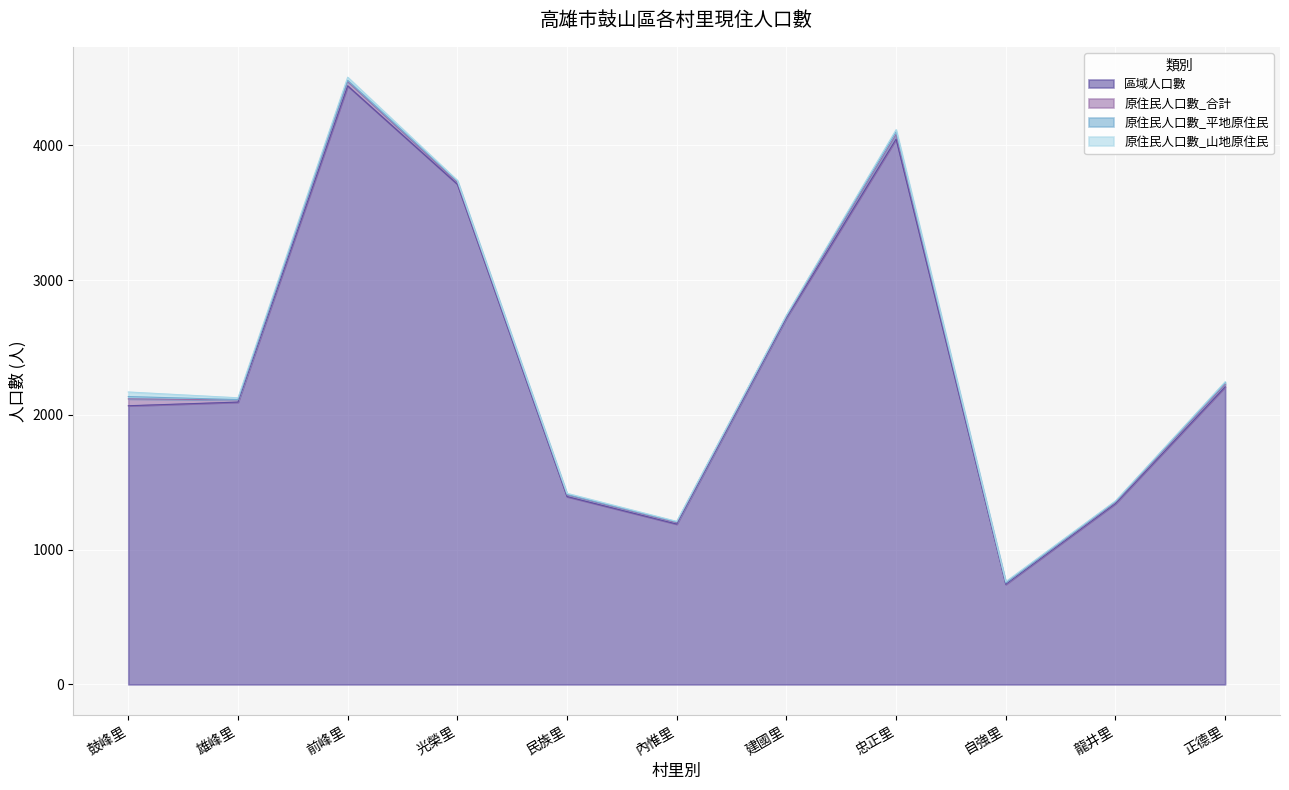

What is the maximum value shown in the chart?

4442